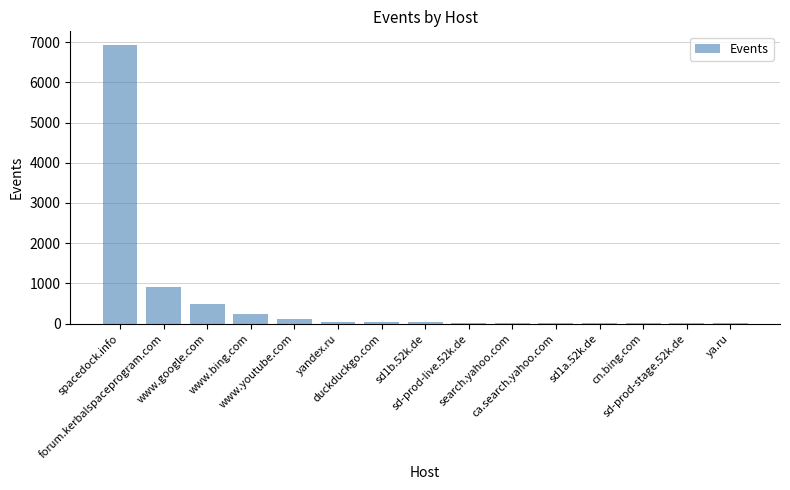

What is the sum of all values?

8869